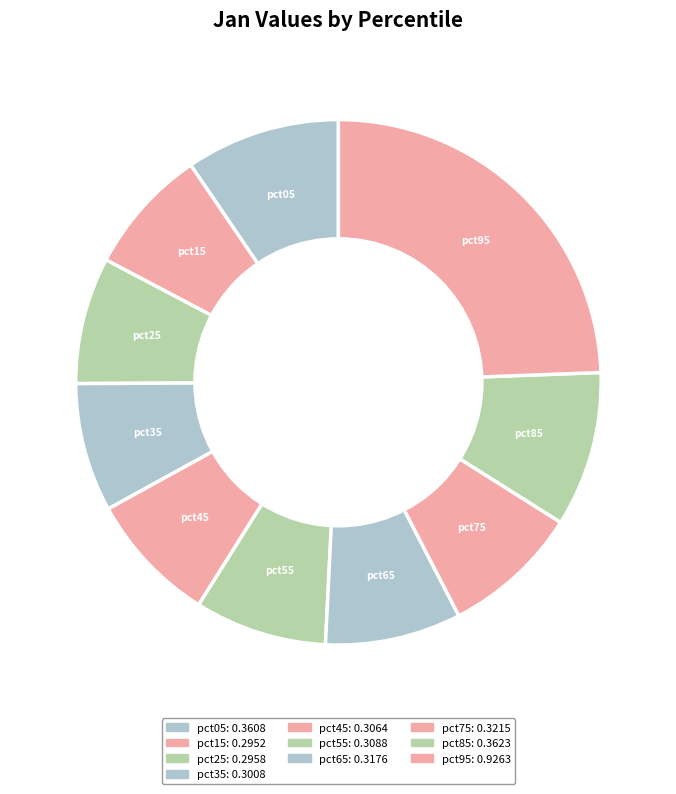

Which slice is the smallest?

pct15